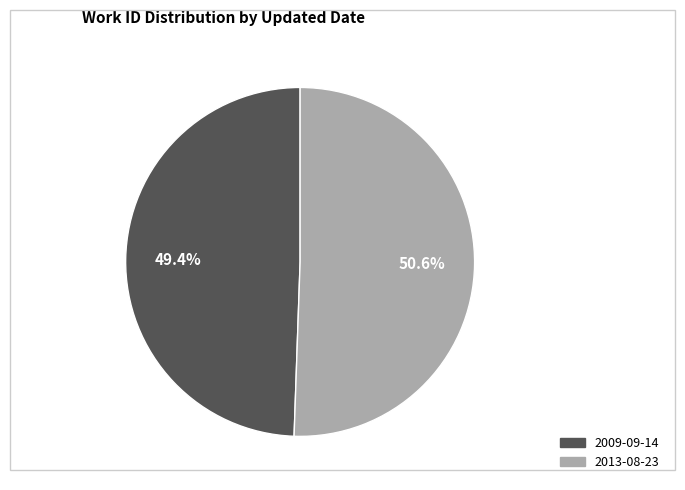

What percentage is the 2009-09-14 slice, to the nearest percent?

49%